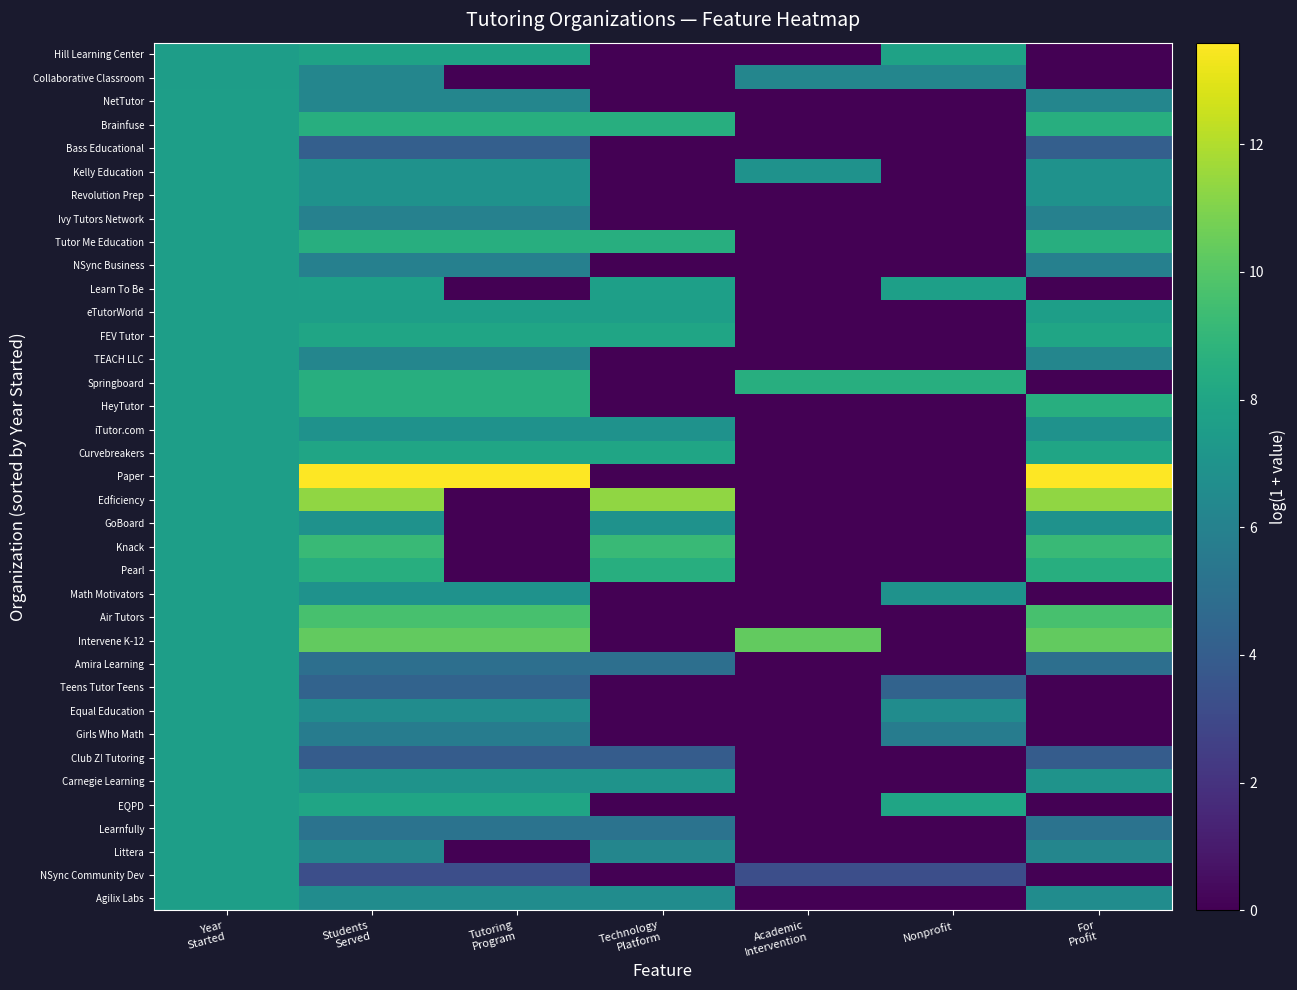

Reading left to right, extract all data points from this chart.

Hill Learning Center: Year
Started=7.6	Students
Served=7.8	Tutoring
Program=7.8	Technology
Platform=0.0	Academic
Intervention=0.0	Nonprofit=7.8	For
Profit=0.0
Collaborative Classroom: Year
Started=7.6	Students
Served=6.2	Tutoring
Program=0.0	Technology
Platform=0.0	Academic
Intervention=6.2	Nonprofit=6.2	For
Profit=0.0
NetTutor: Year
Started=7.6	Students
Served=6.2	Tutoring
Program=6.2	Technology
Platform=0.0	Academic
Intervention=0.0	Nonprofit=0.0	For
Profit=6.2
Brainfuse: Year
Started=7.6	Students
Served=8.5	Tutoring
Program=8.5	Technology
Platform=8.5	Academic
Intervention=0.0	Nonprofit=0.0	For
Profit=8.5
Bass Educational: Year
Started=7.6	Students
Served=4.1	Tutoring
Program=4.1	Technology
Platform=0.0	Academic
Intervention=0.0	Nonprofit=0.0	For
Profit=4.1
Kelly Education: Year
Started=7.6	Students
Served=6.9	Tutoring
Program=6.9	Technology
Platform=0.0	Academic
Intervention=6.9	Nonprofit=0.0	For
Profit=6.9
Revolution Prep: Year
Started=7.6	Students
Served=6.9	Tutoring
Program=6.9	Technology
Platform=0.0	Academic
Intervention=0.0	Nonprofit=0.0	For
Profit=6.9
Ivy Tutors Network: Year
Started=7.6	Students
Served=6.0	Tutoring
Program=6.0	Technology
Platform=0.0	Academic
Intervention=0.0	Nonprofit=0.0	For
Profit=6.0
Tutor Me Education: Year
Started=7.6	Students
Served=8.5	Tutoring
Program=8.5	Technology
Platform=8.5	Academic
Intervention=0.0	Nonprofit=0.0	For
Profit=8.5
NSync Business: Year
Started=7.6	Students
Served=5.9	Tutoring
Program=5.9	Technology
Platform=0.0	Academic
Intervention=0.0	Nonprofit=0.0	For
Profit=5.9
Learn To Be: Year
Started=7.6	Students
Served=7.7	Tutoring
Program=0.0	Technology
Platform=7.7	Academic
Intervention=0.0	Nonprofit=7.7	For
Profit=0.0
eTutorWorld: Year
Started=7.6	Students
Served=7.6	Tutoring
Program=7.6	Technology
Platform=7.6	Academic
Intervention=0.0	Nonprofit=0.0	For
Profit=7.6
FEV Tutor: Year
Started=7.6	Students
Served=8.0	Tutoring
Program=8.0	Technology
Platform=8.0	Academic
Intervention=0.0	Nonprofit=0.0	For
Profit=8.0
TEACH LLC: Year
Started=7.6	Students
Served=6.2	Tutoring
Program=6.2	Technology
Platform=0.0	Academic
Intervention=0.0	Nonprofit=0.0	For
Profit=6.2
Springboard: Year
Started=7.6	Students
Served=8.5	Tutoring
Program=8.5	Technology
Platform=0.0	Academic
Intervention=8.5	Nonprofit=8.5	For
Profit=0.0
HeyTutor: Year
Started=7.6	Students
Served=8.5	Tutoring
Program=8.5	Technology
Platform=0.0	Academic
Intervention=0.0	Nonprofit=0.0	For
Profit=8.5
iTutor.com: Year
Started=7.6	Students
Served=6.9	Tutoring
Program=6.9	Technology
Platform=6.9	Academic
Intervention=0.0	Nonprofit=0.0	For
Profit=6.9
Curvebreakers: Year
Started=7.6	Students
Served=8.0	Tutoring
Program=8.0	Technology
Platform=8.0	Academic
Intervention=0.0	Nonprofit=0.0	For
Profit=8.0
Paper: Year
Started=7.6	Students
Served=13.6	Tutoring
Program=13.6	Technology
Platform=0.0	Academic
Intervention=0.0	Nonprofit=0.0	For
Profit=13.6
Edficiency: Year
Started=7.6	Students
Served=11.4	Tutoring
Program=0.0	Technology
Platform=11.4	Academic
Intervention=0.0	Nonprofit=0.0	For
Profit=11.4
GoBoard: Year
Started=7.6	Students
Served=6.9	Tutoring
Program=0.0	Technology
Platform=6.9	Academic
Intervention=0.0	Nonprofit=0.0	For
Profit=6.9
Knack: Year
Started=7.6	Students
Served=9.2	Tutoring
Program=0.0	Technology
Platform=9.2	Academic
Intervention=0.0	Nonprofit=0.0	For
Profit=9.2
Pearl: Year
Started=7.6	Students
Served=8.5	Tutoring
Program=0.0	Technology
Platform=8.5	Academic
Intervention=0.0	Nonprofit=0.0	For
Profit=8.5
Math Motivators: Year
Started=7.6	Students
Served=6.9	Tutoring
Program=6.9	Technology
Platform=0.0	Academic
Intervention=0.0	Nonprofit=6.9	For
Profit=0.0
Air Tutors: Year
Started=7.6	Students
Served=9.6	Tutoring
Program=9.6	Technology
Platform=0.0	Academic
Intervention=0.0	Nonprofit=0.0	For
Profit=9.6
Intervene K-12: Year
Started=7.6	Students
Served=10.3	Tutoring
Program=10.3	Technology
Platform=0.0	Academic
Intervention=10.3	Nonprofit=0.0	For
Profit=10.3
Amira Learning: Year
Started=7.6	Students
Served=5.0	Tutoring
Program=5.0	Technology
Platform=5.0	Academic
Intervention=0.0	Nonprofit=0.0	For
Profit=5.0
Teens Tutor Teens: Year
Started=7.6	Students
Served=4.3	Tutoring
Program=4.3	Technology
Platform=0.0	Academic
Intervention=0.0	Nonprofit=4.3	For
Profit=0.0
Equal Education: Year
Started=7.6	Students
Served=6.6	Tutoring
Program=6.6	Technology
Platform=0.0	Academic
Intervention=0.0	Nonprofit=6.6	For
Profit=0.0
Girls Who Math: Year
Started=7.6	Students
Served=5.7	Tutoring
Program=5.7	Technology
Platform=0.0	Academic
Intervention=0.0	Nonprofit=5.7	For
Profit=0.0
Club Z! Tutoring: Year
Started=7.6	Students
Served=3.9	Tutoring
Program=3.9	Technology
Platform=3.9	Academic
Intervention=0.0	Nonprofit=0.0	For
Profit=3.9
Carnegie Learning: Year
Started=7.6	Students
Served=7.0	Tutoring
Program=7.0	Technology
Platform=7.0	Academic
Intervention=0.0	Nonprofit=0.0	For
Profit=7.0
EQPD: Year
Started=7.6	Students
Served=8.0	Tutoring
Program=8.0	Technology
Platform=0.0	Academic
Intervention=0.0	Nonprofit=8.0	For
Profit=0.0
Learnfully: Year
Started=7.6	Students
Served=5.2	Tutoring
Program=5.2	Technology
Platform=5.2	Academic
Intervention=0.0	Nonprofit=0.0	For
Profit=5.2
Littera: Year
Started=7.6	Students
Served=6.2	Tutoring
Program=0.0	Technology
Platform=6.2	Academic
Intervention=0.0	Nonprofit=0.0	For
Profit=6.2
NSync Community Dev: Year
Started=7.6	Students
Served=3.3	Tutoring
Program=3.3	Technology
Platform=0.0	Academic
Intervention=3.3	Nonprofit=3.3	For
Profit=0.0
Agilix Labs: Year
Started=7.6	Students
Served=6.6	Tutoring
Program=6.6	Technology
Platform=6.6	Academic
Intervention=0.0	Nonprofit=0.0	For
Profit=6.6